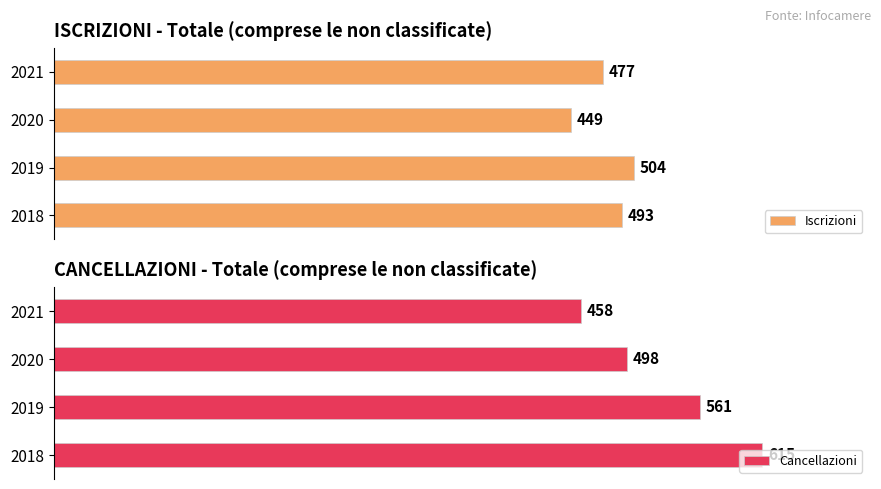

Rank the series by their maximum value, from lowest to highest.

Iscrizioni, Cancellazioni